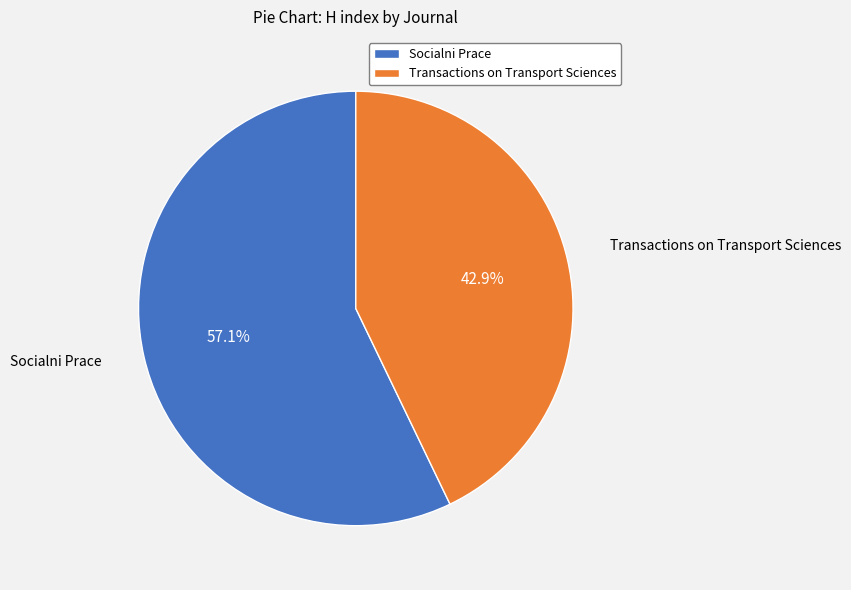

Does Transactions on Transport Sciences represent more than half of the total?

No